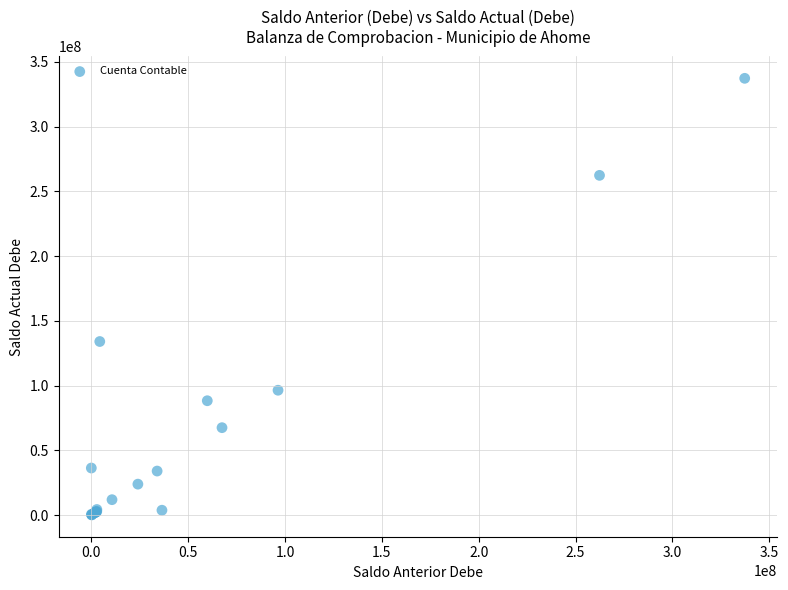

What Y value in the scatter plot is closest to 168713086?

134027422.1